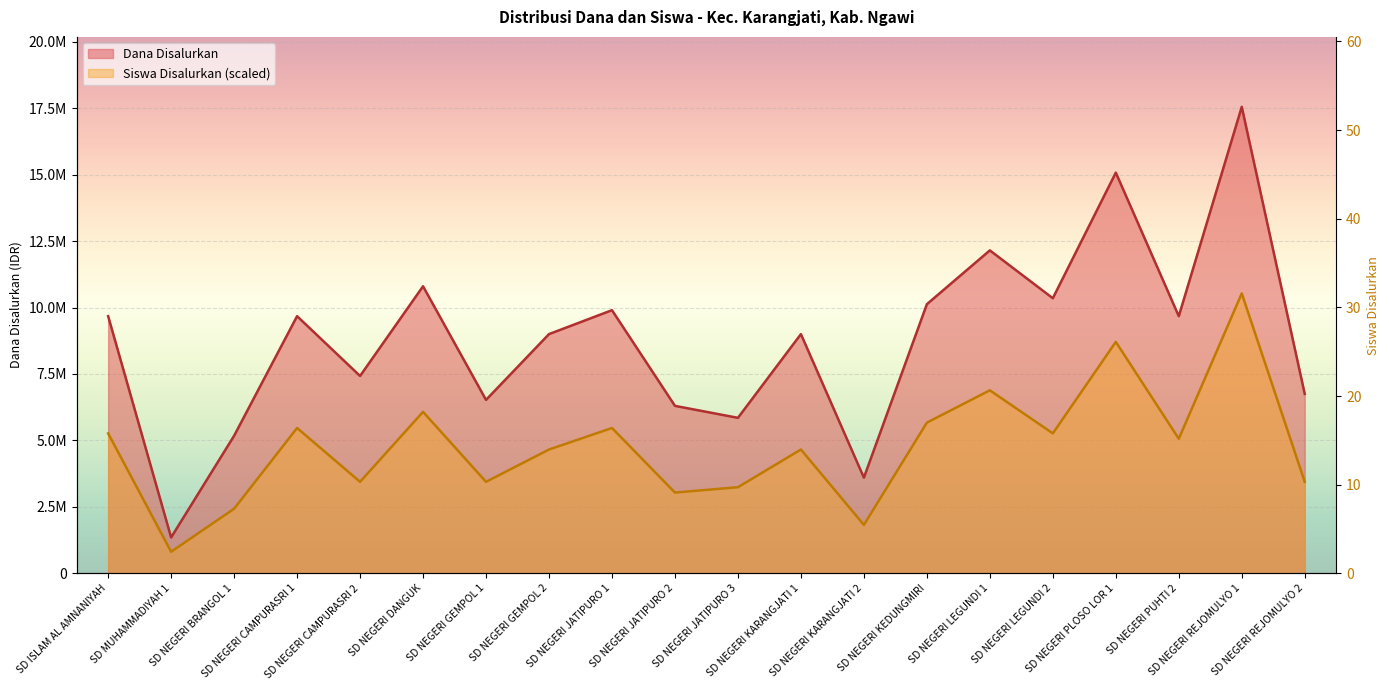

True or false: Dana Disalurkan has a value of 4417773 at SD NEGERI CAMPURASRI 2.

False